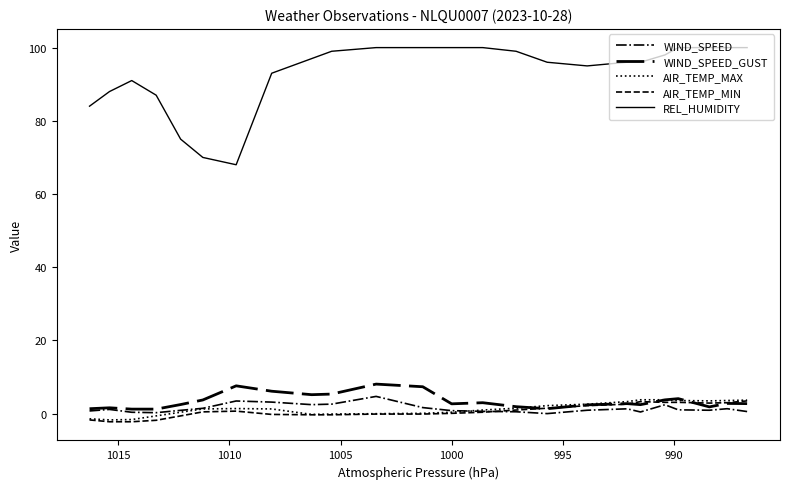

Where does the AIR_TEMP_MAX series first go above 1?

1010